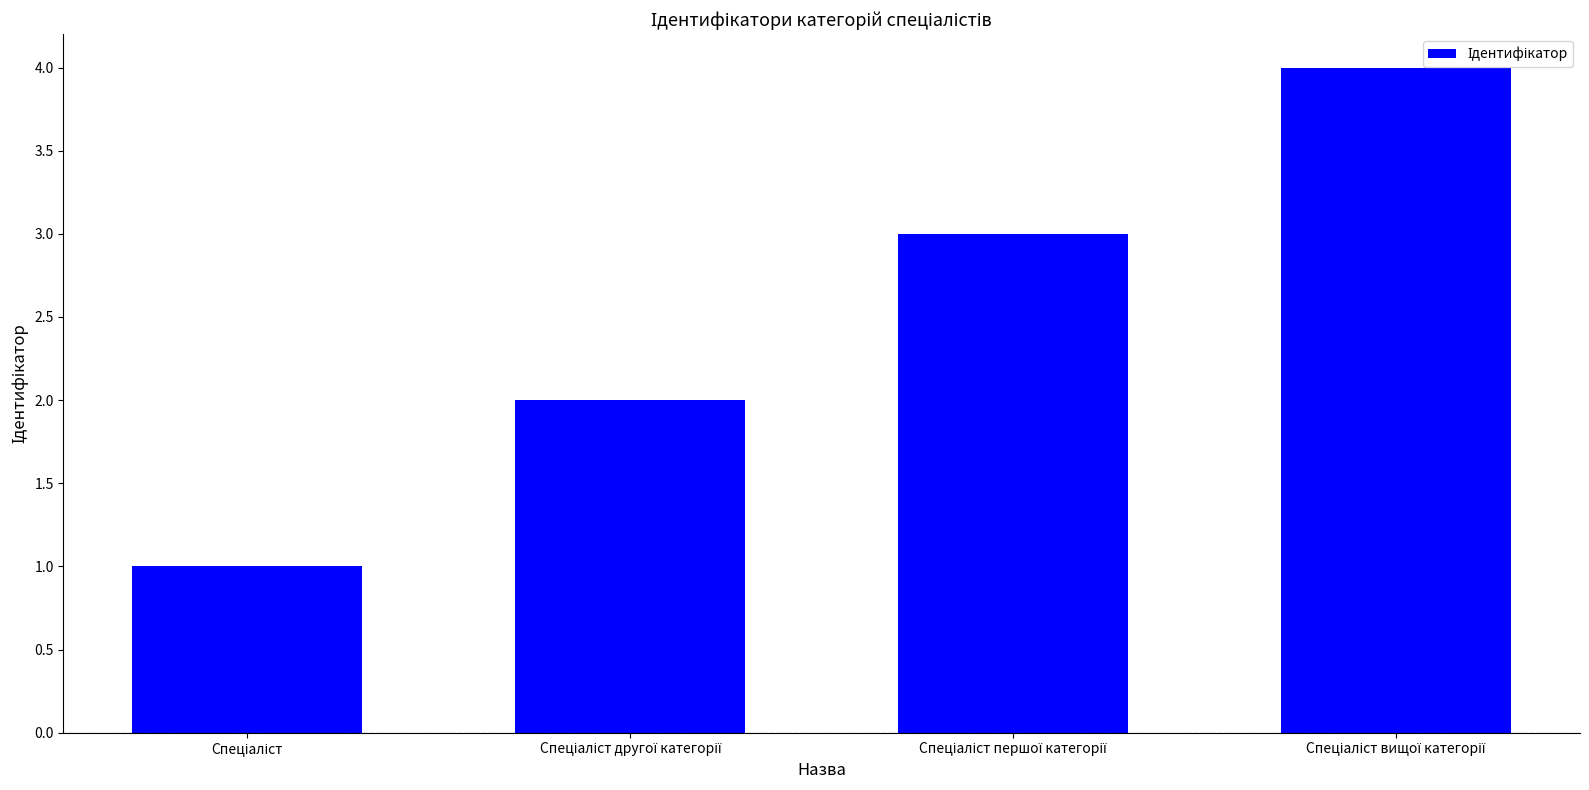

What is the maximum value shown in the chart?

4